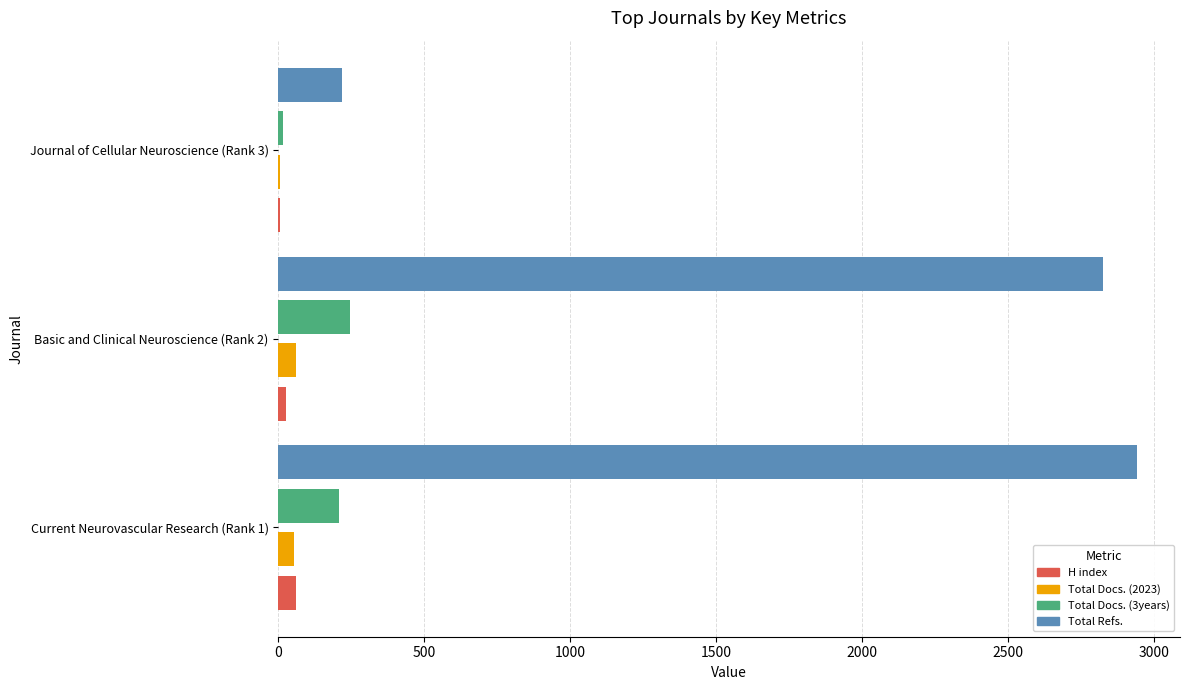

What is the maximum value shown in the chart?

2942